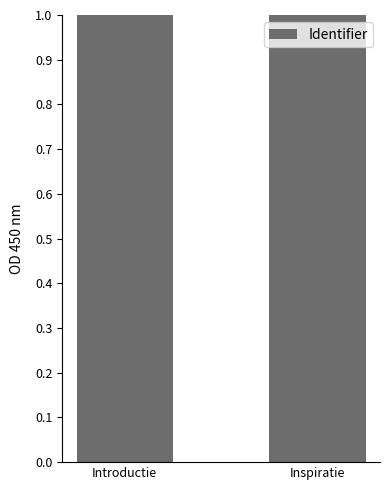

The chart shows a value of 1.8 at Introductie. True or false?

False